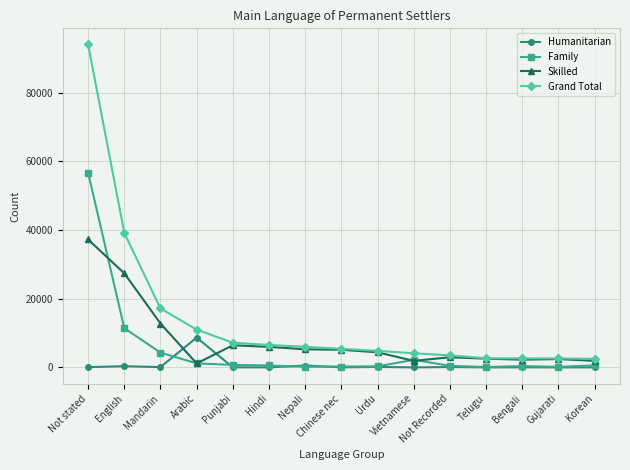

What are all the series names shown in the legend?

Humanitarian, Family, Skilled, Grand Total